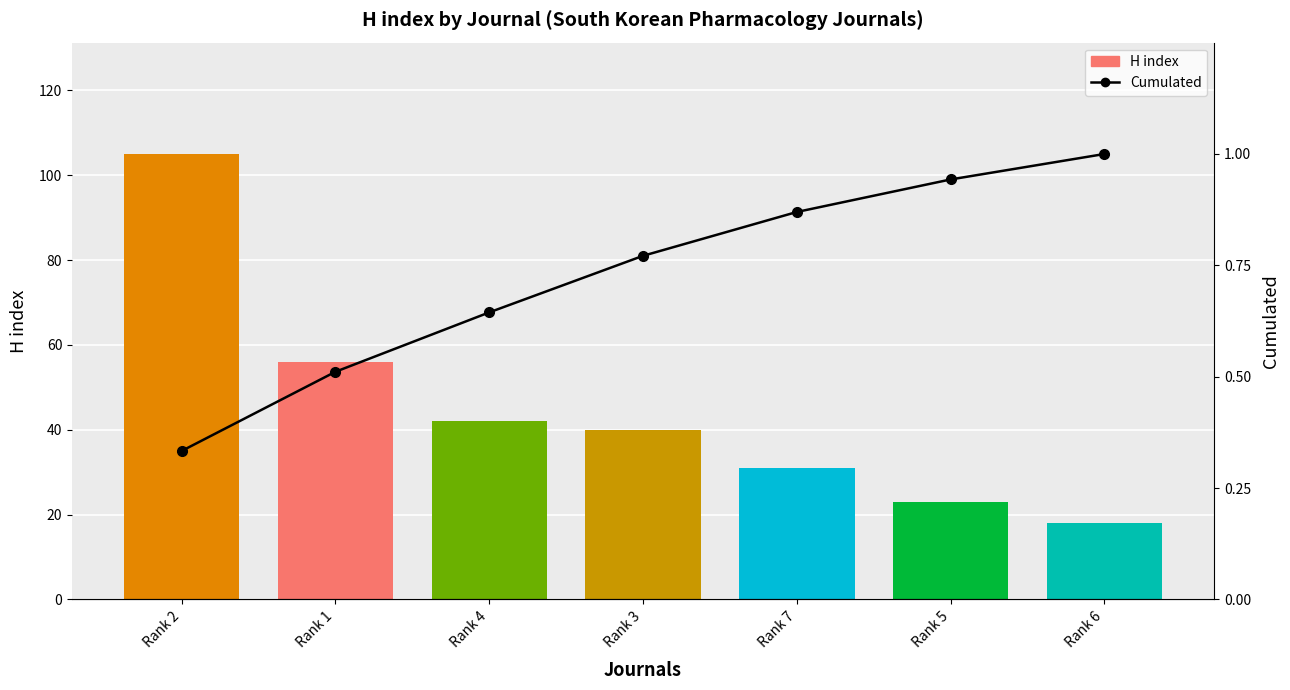

Reading right to left, what are all the values shown in this chart?

H index: Rank 6=18.0	Rank 5=23.0	Rank 7=31.0	Rank 3=40.0	Rank 4=42.0	Rank 1=56.0	Rank 2=105.0
Cumulated: Rank 6=1.0	Rank 5=0.9	Rank 7=0.9	Rank 3=0.8	Rank 4=0.6	Rank 1=0.5	Rank 2=0.3